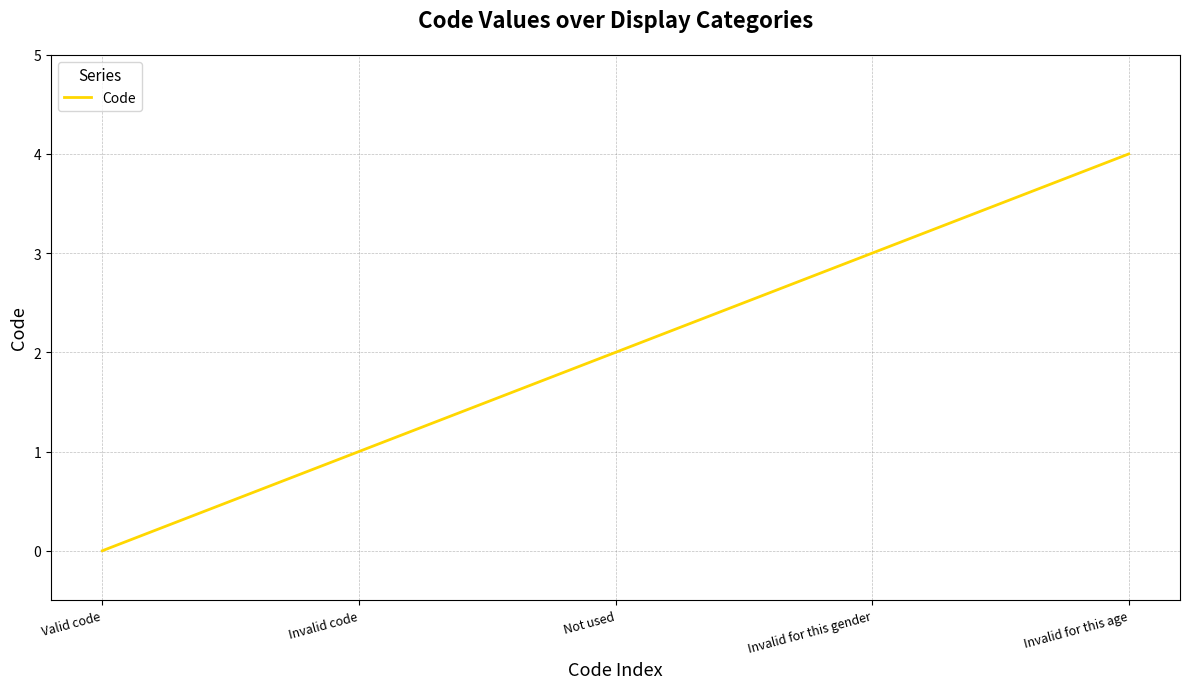

What is the difference between the second highest and minimum values?

3